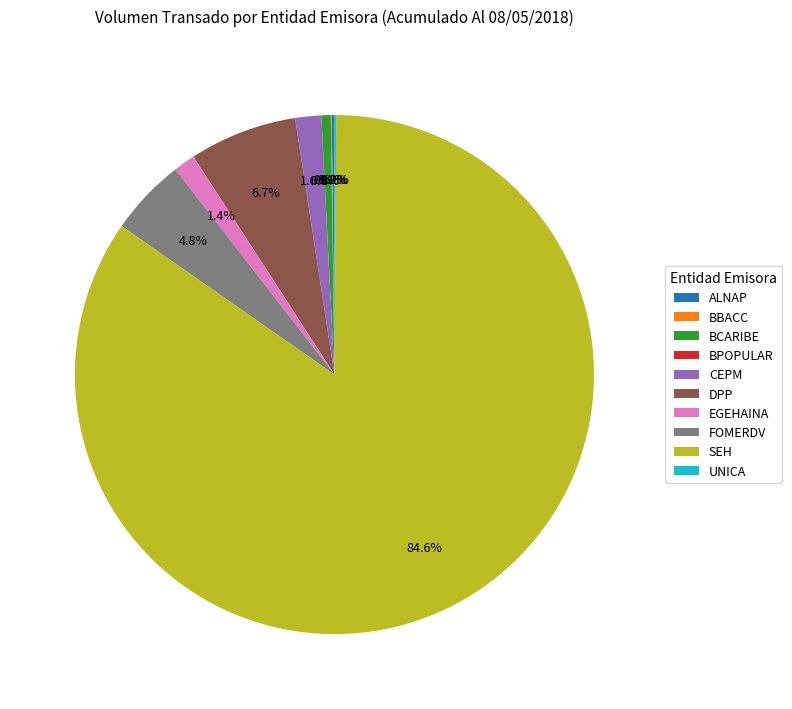

How much of the chart is everything except DPP?

93.3%